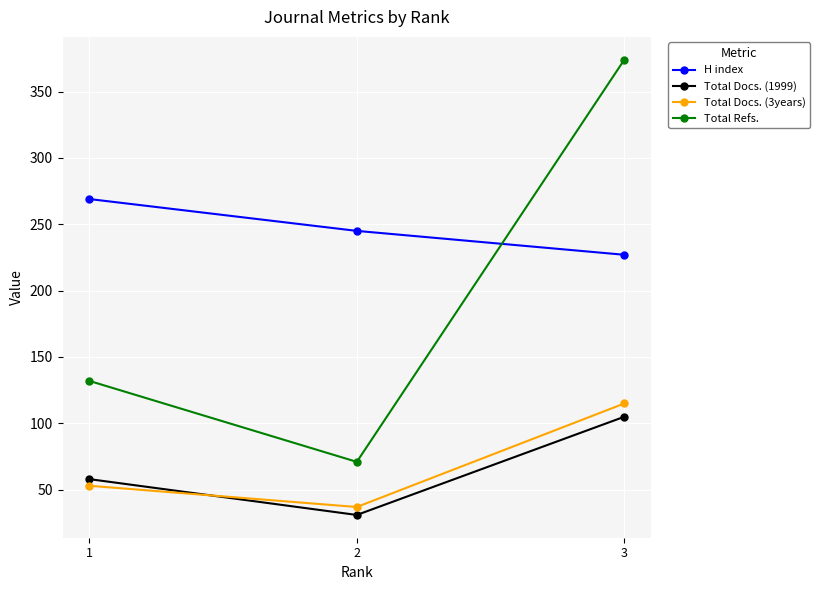

Is it true that Total Docs. (3years) equals 37 at 2?

True